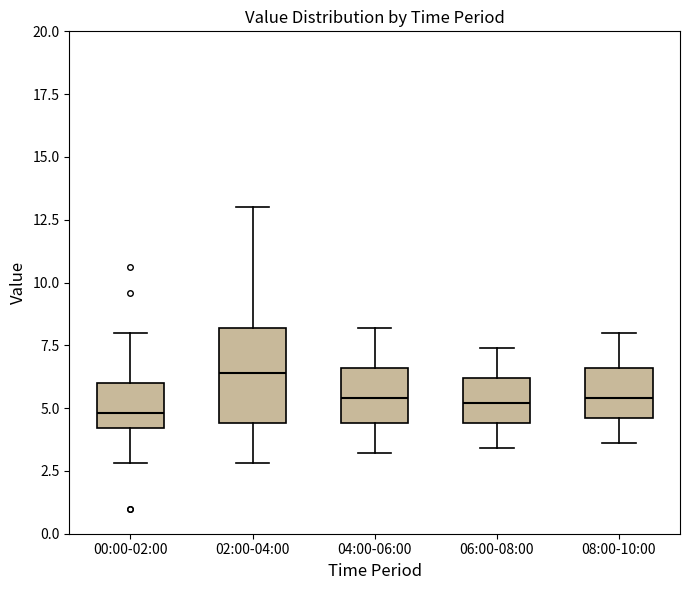

Comparing the boxes themselves (not the whiskers), which one is the tallest?

02:00-04:00